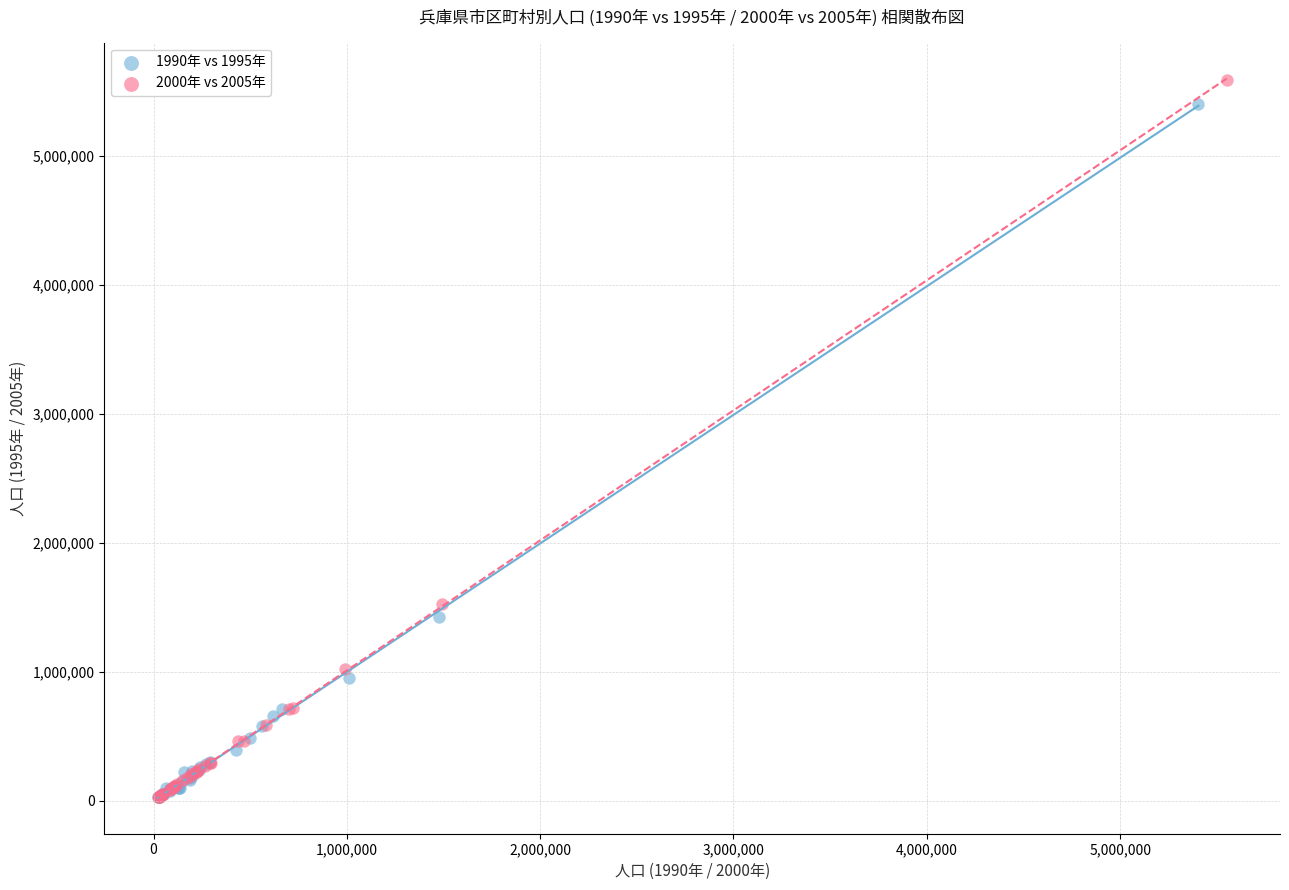

What are all the series names shown in the legend?

1990年 vs 1995年, 2000年 vs 2005年